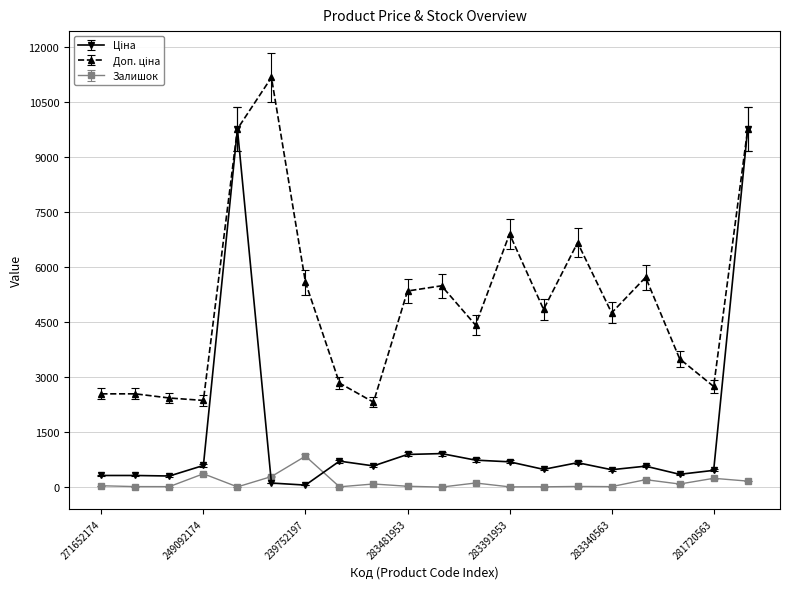

What is the value of the Залишок point at the 10th from the left?

24.0